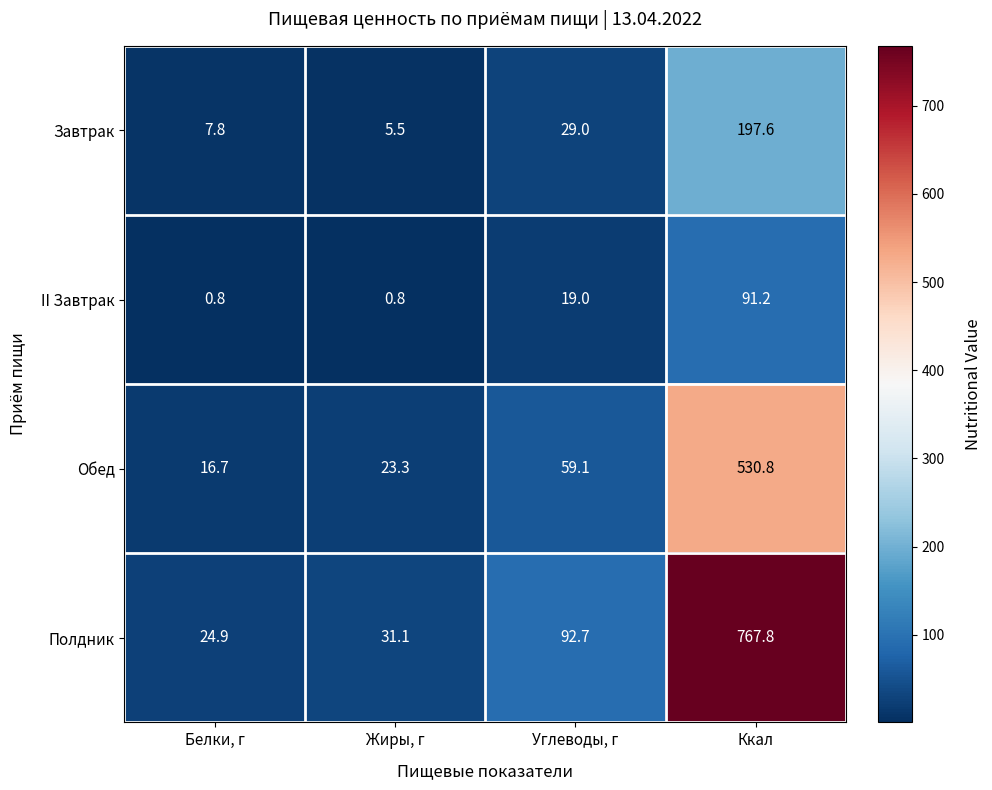

What is the difference between the maximum and minimum values in the Завтрак series?

192.1